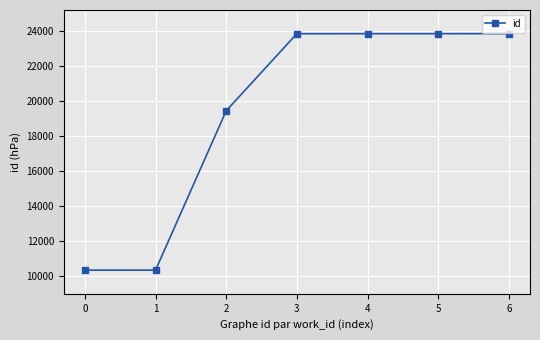

What is the value of the 1st point from the left?

10310